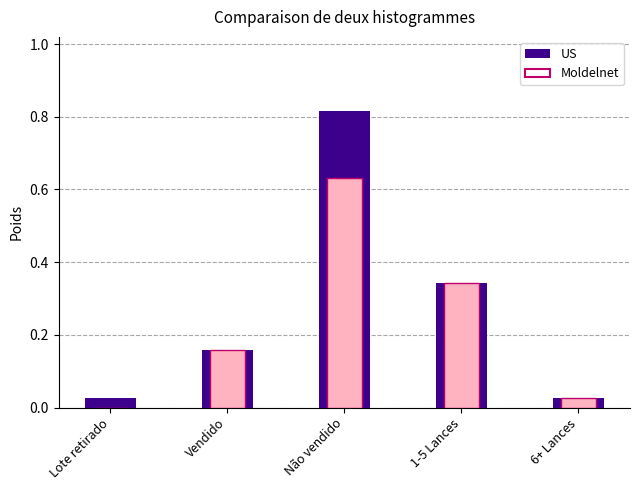

What is the label of the 2nd bar from the left?

Vendido